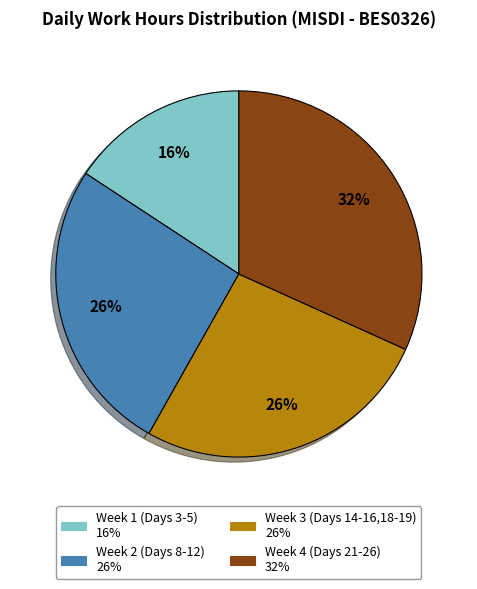

To the nearest percent, what is the difference between the largest and smallest slice percentages?

16%